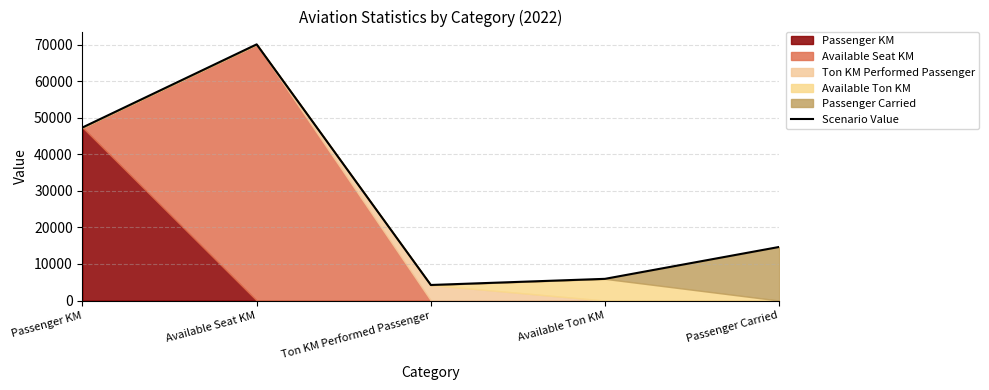

Reading right to left, what are all the values shown in this chart?

14658	5939	4260	70065	47336